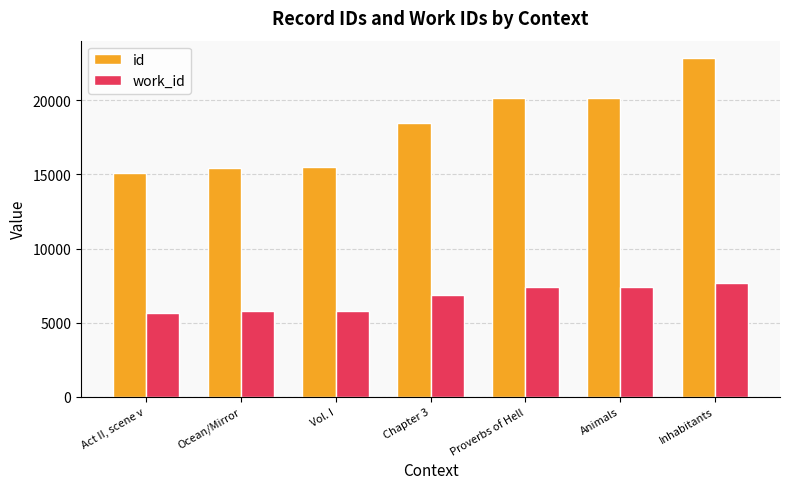

Rank the series by their maximum value, from highest to lowest.

id, work_id